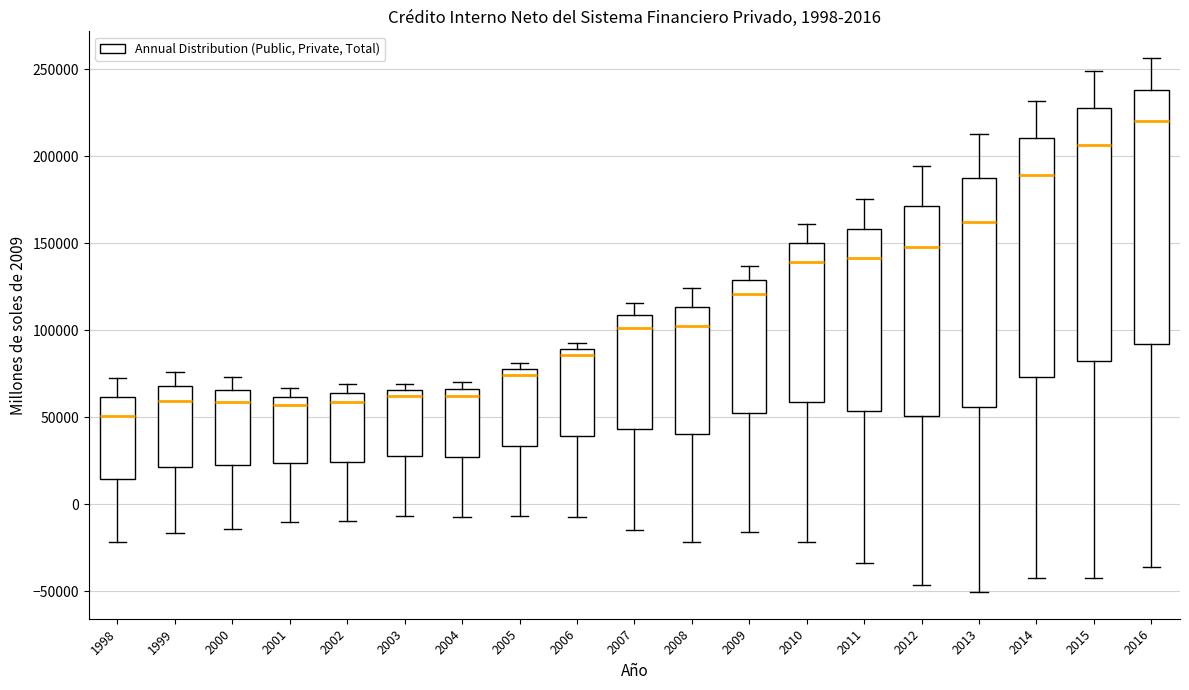

Which box has the highest median line?

2016